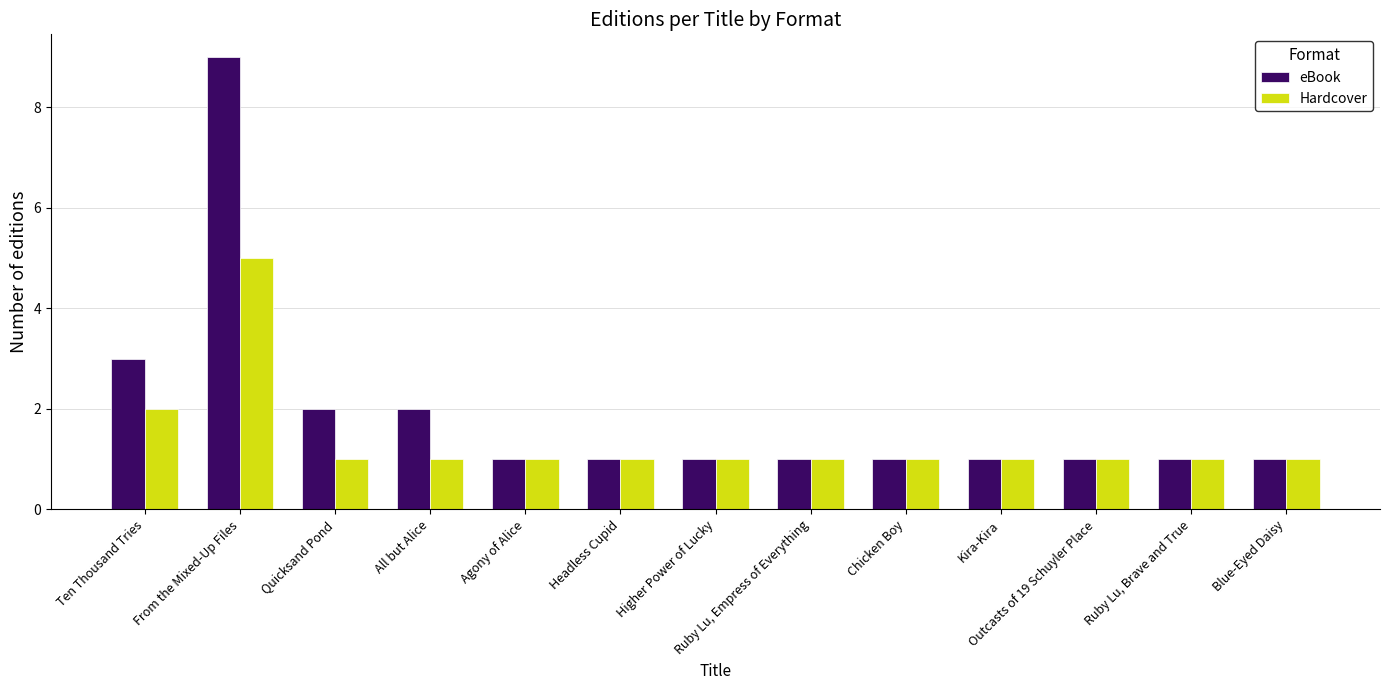

Does the chart contain stacked bars?

No